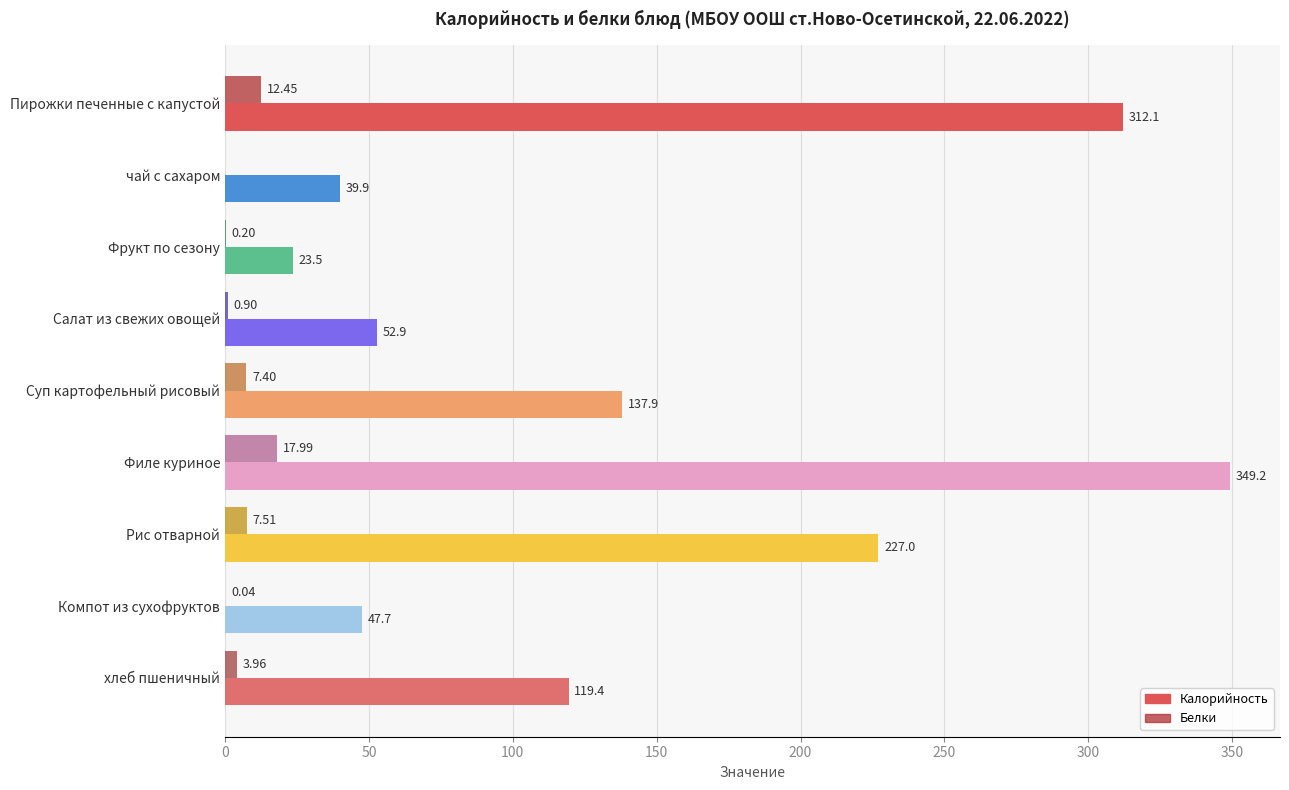

Count the number of categories in the chart.

9